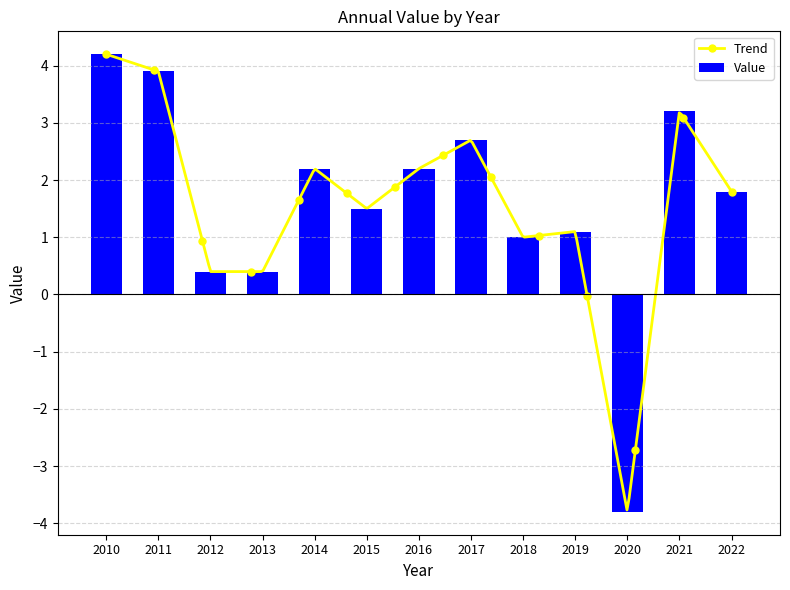

How many values are above zero?

12